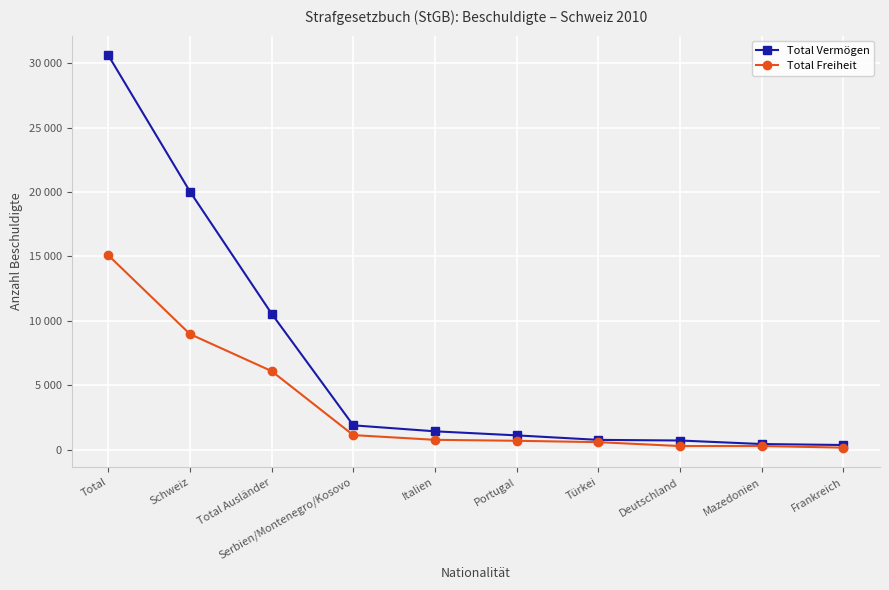

Reading left to right, what are all the values shown in this chart?

Total Vermögen: 30602	20035	10567	1907	1444	1129	780	731	458	382
Total Freiheit: 15096	8983	6113	1149	784	709	603	301	303	178